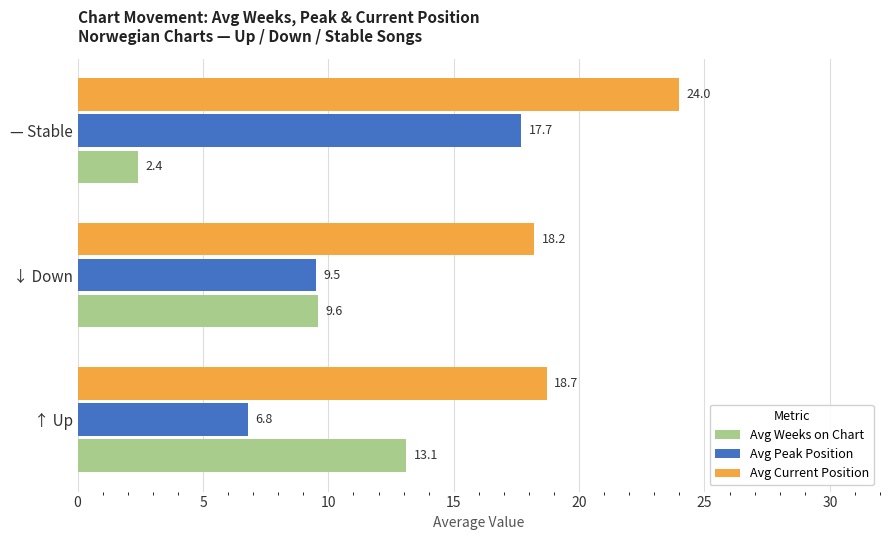

The value of Avg Peak Position at ↓ Down is 9.5. True or false?

True